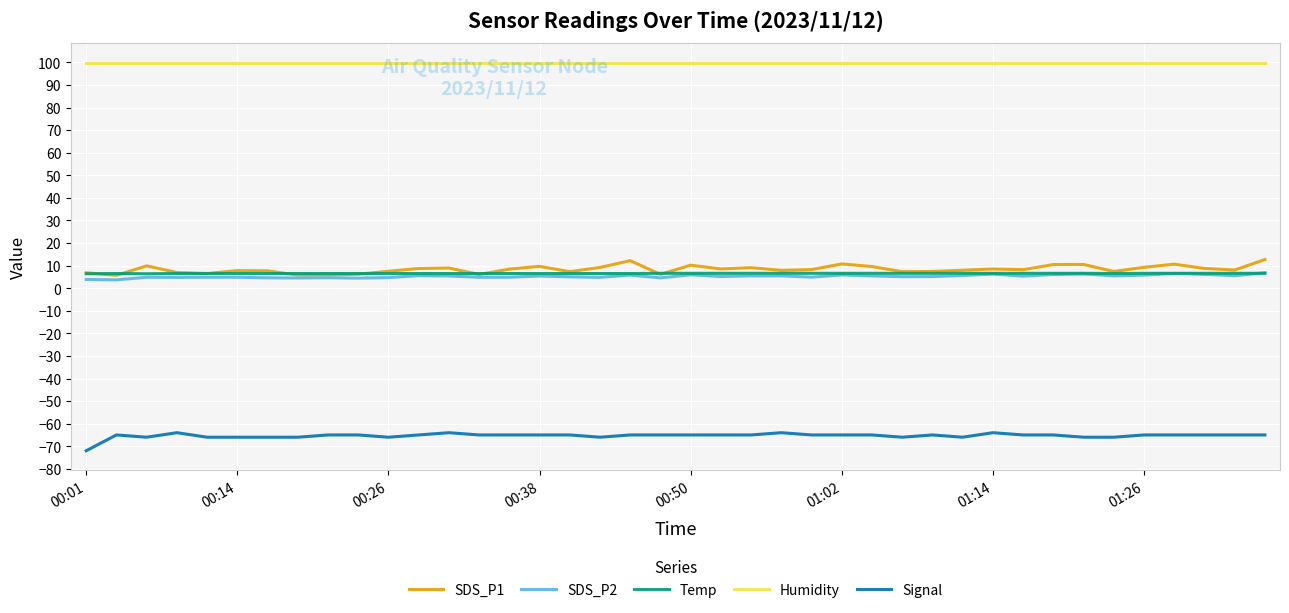

True or false: Signal and Humidity cross at least once.

False